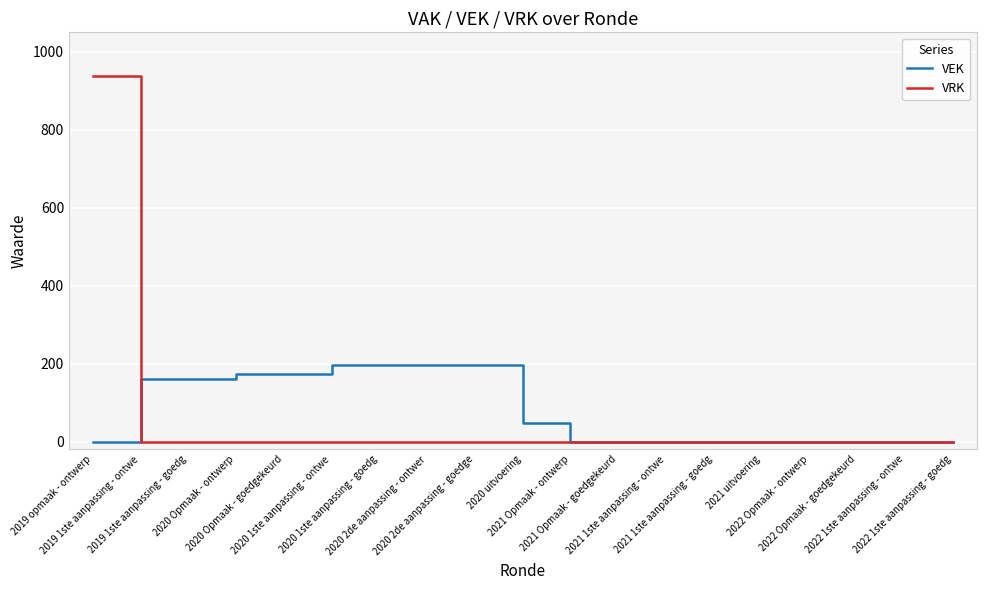

At how many categories does at least one series exceed 565?

1